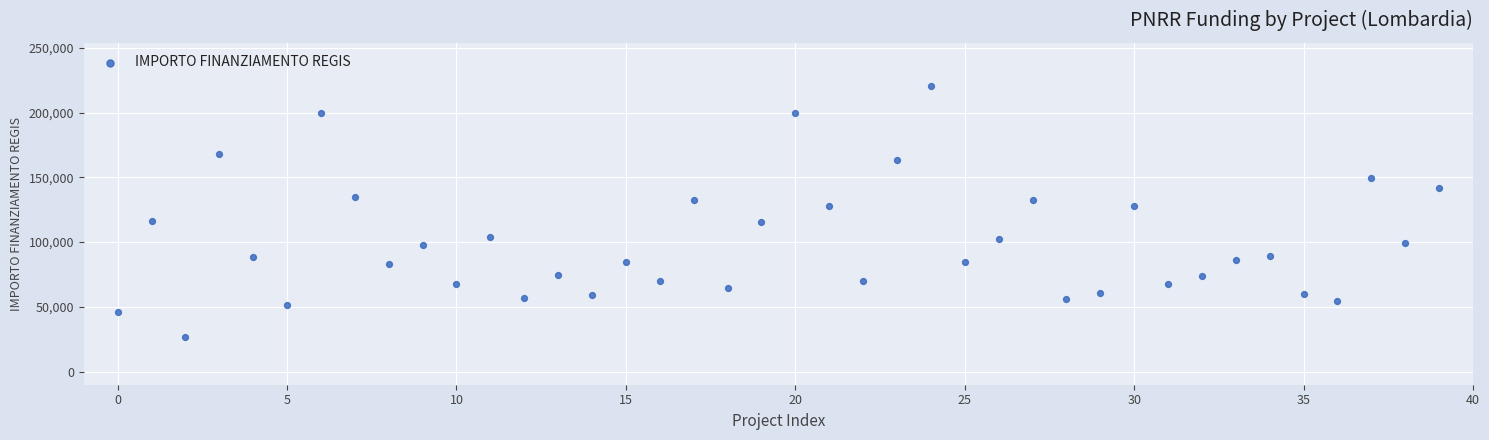

What is the range of Y values (max minus min)?

193933.1